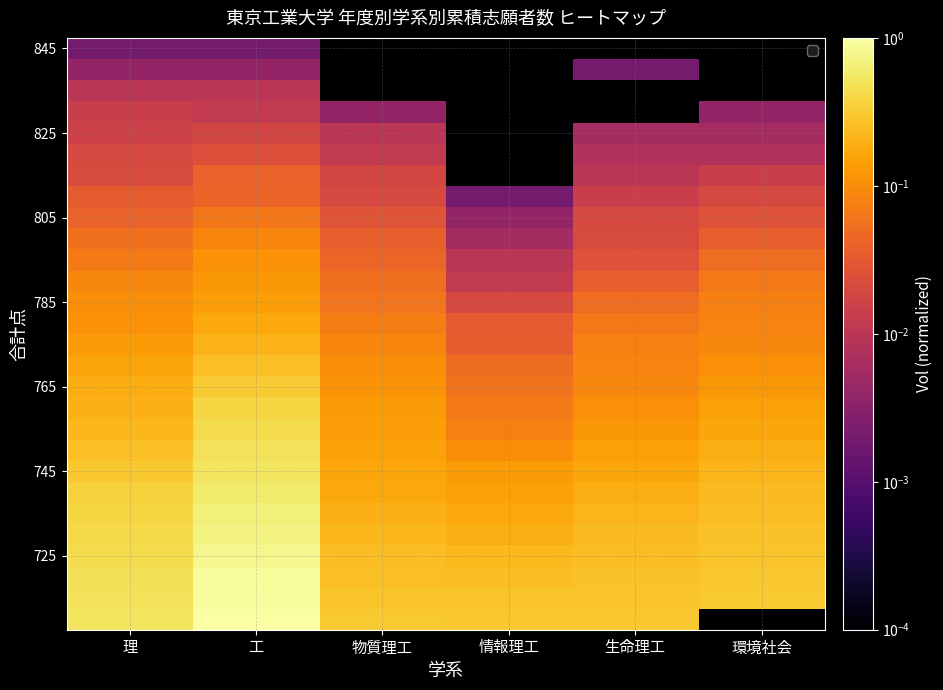

At how many categories does at least one series exceed 0?

6